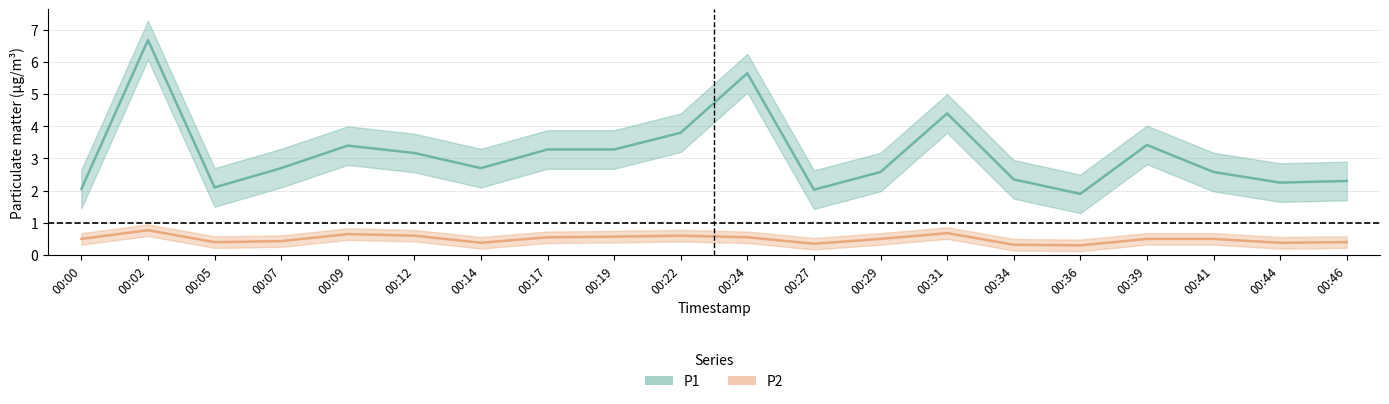

At how many categories does at least one series exceed 1?

20